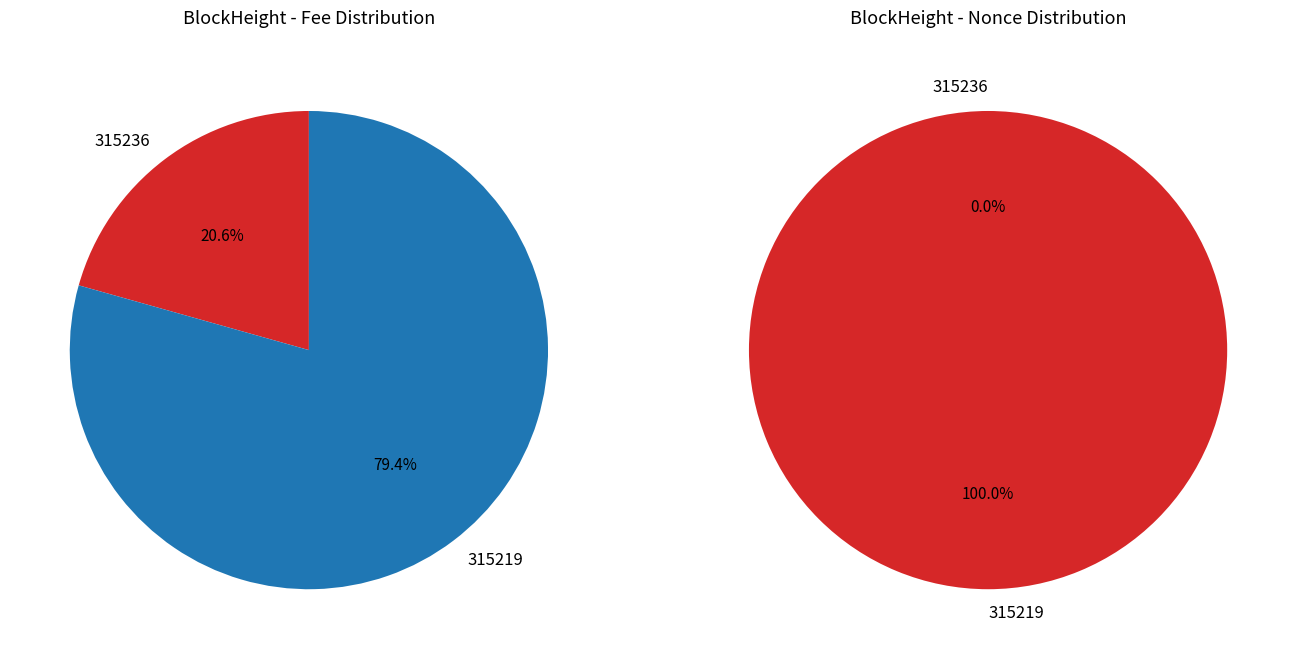

Is there a majority slice in this chart?

Yes